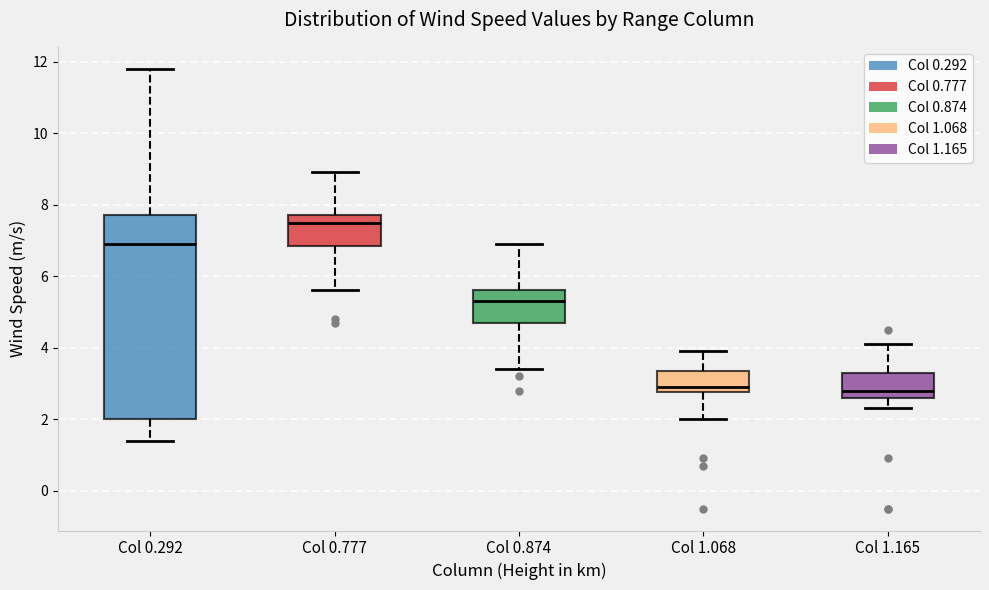

Comparing the boxes themselves (not the whiskers), which one is the tallest?

Col 0.292